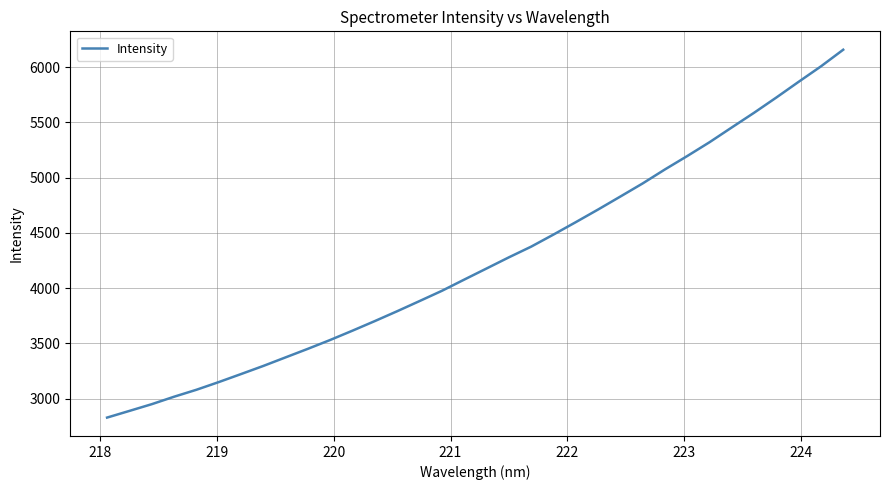

What is the minimum value shown in the chart?

2827.4